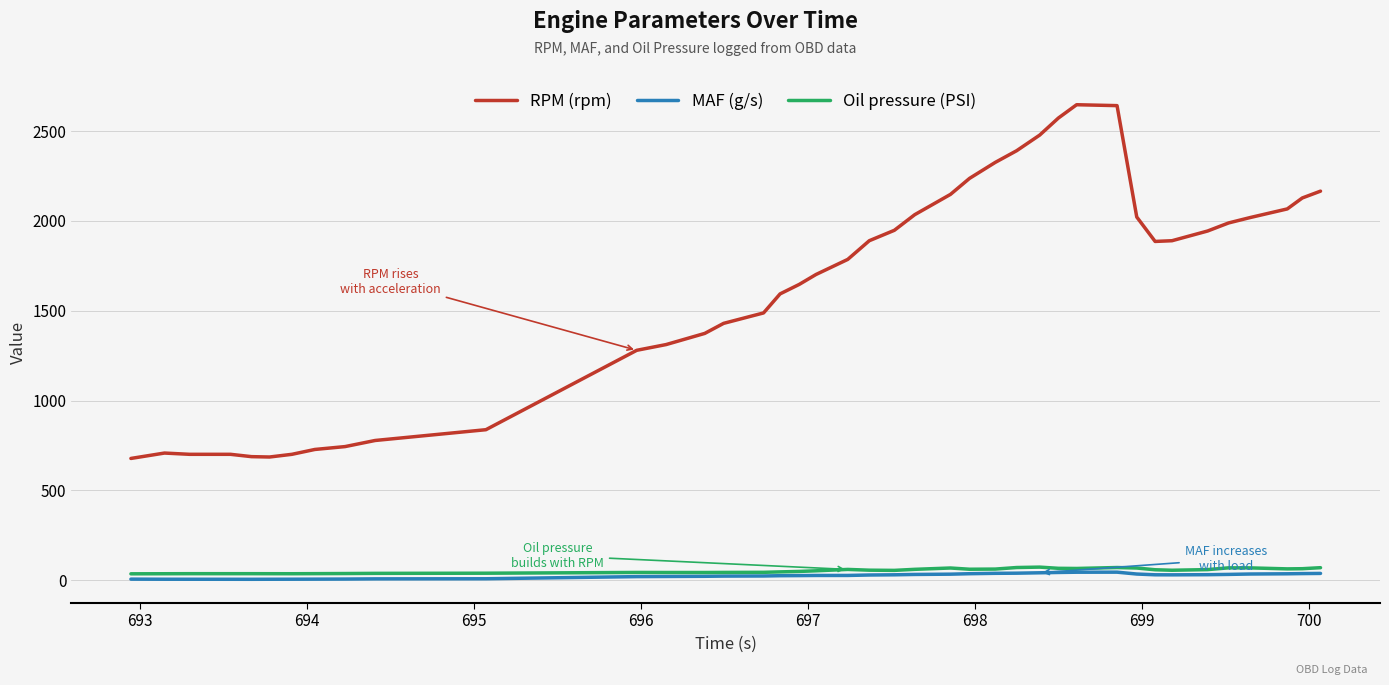

What is the sum of all MAF (g/s) values?

1000.2